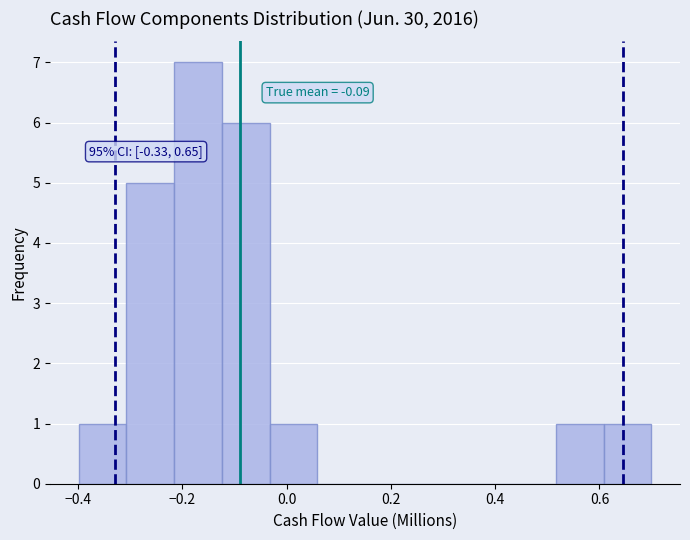

Which range on the x-axis has the tallest bar?

-0.22 to -0.12